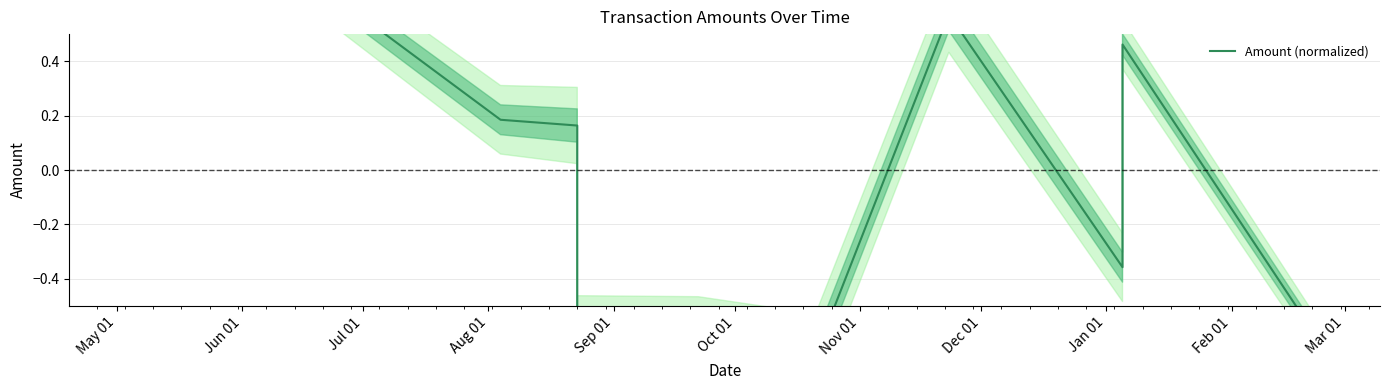

How many interior local peaks (higher than both neighbors) does the data have?

4